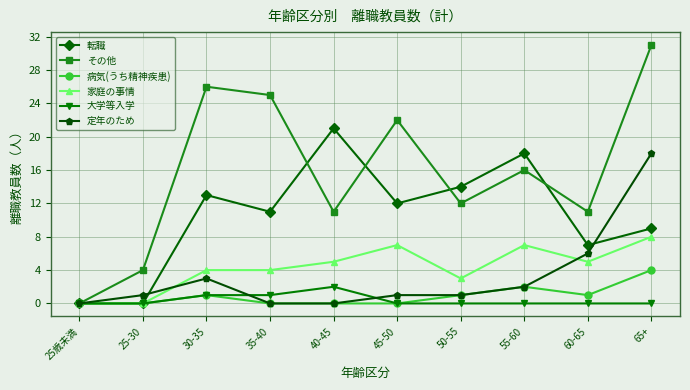

What is the spread (max minus min) of values at 40-45?

21